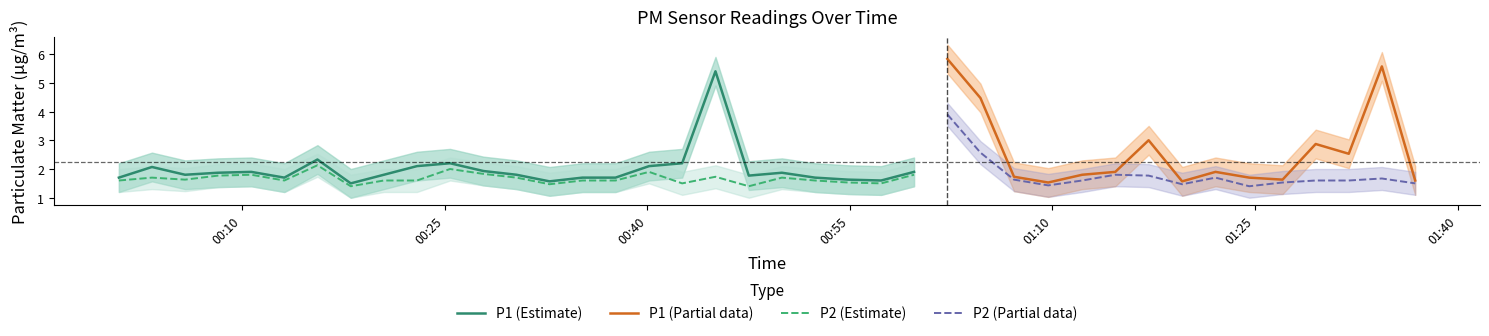

What is the value of the P2 point at the 16th from the left?

1.6